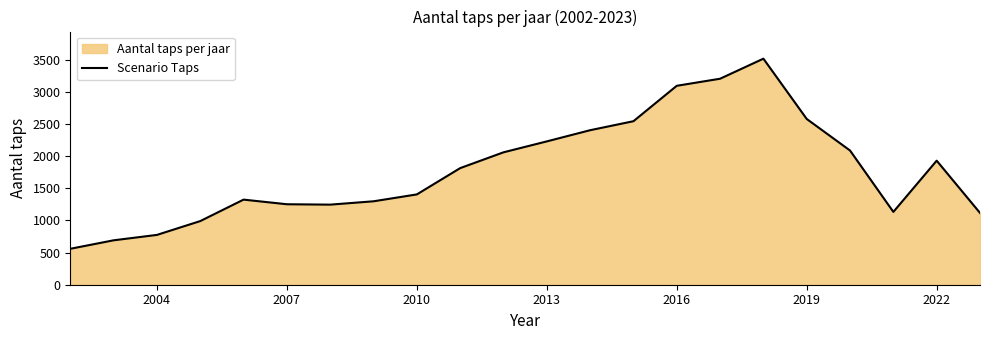

Does the chart have visible grid lines?

No